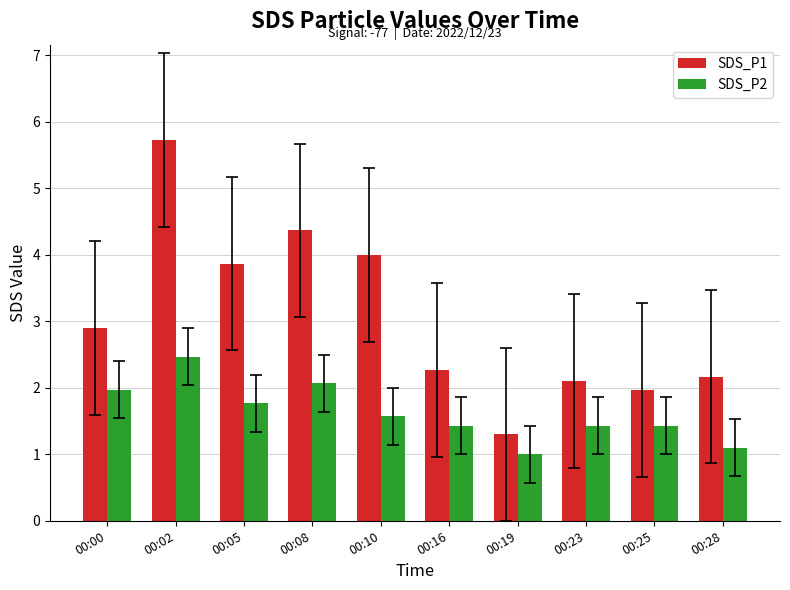

True or false: SDS_P2 has a value of 2.0 at 00:00.

True